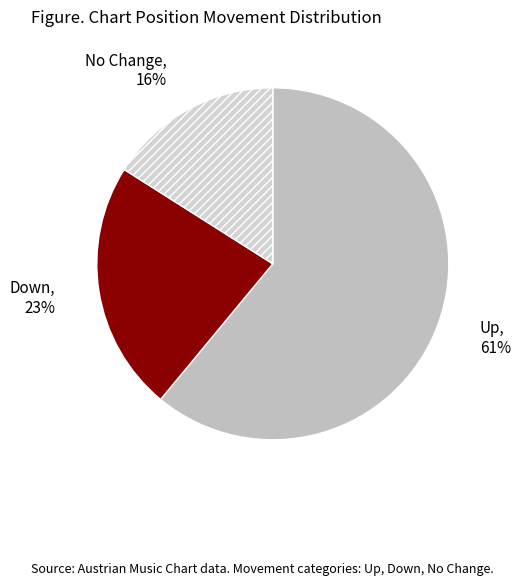

Which slice is the smallest?

No Change